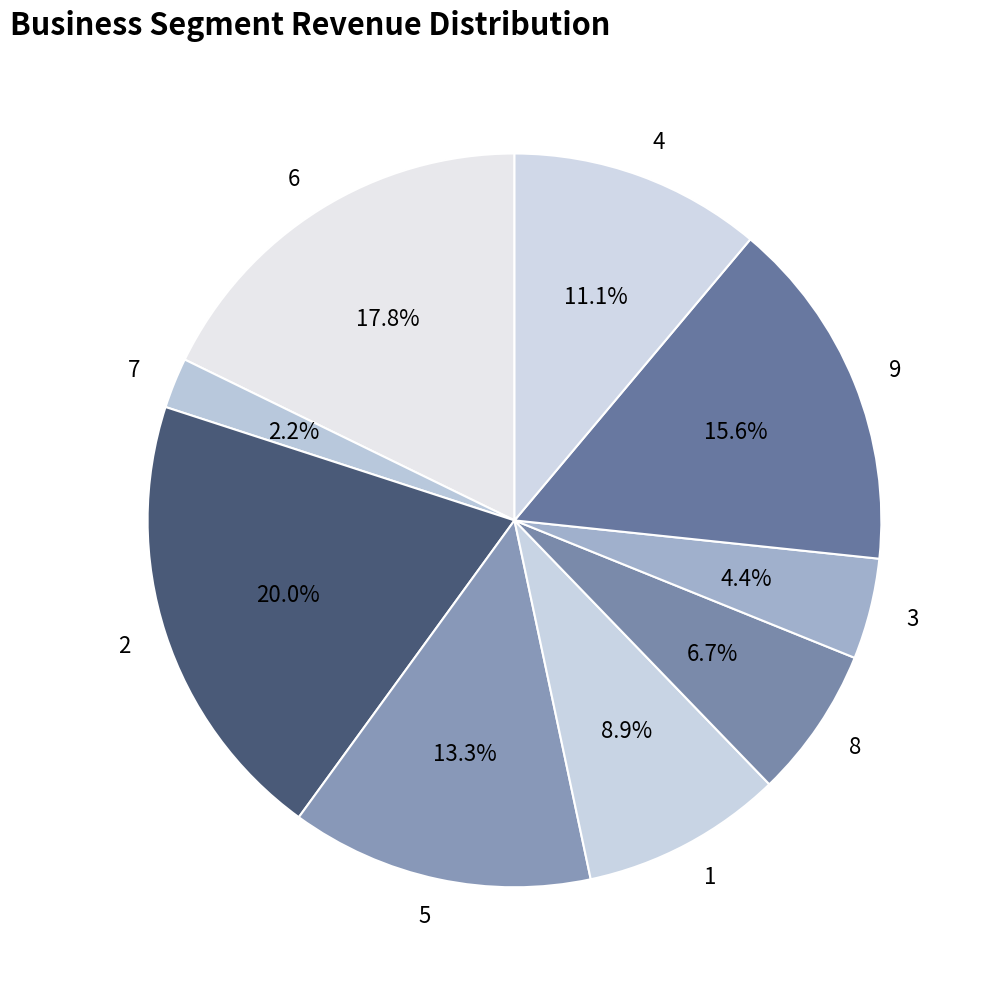

How many segments does this pie chart have?

9